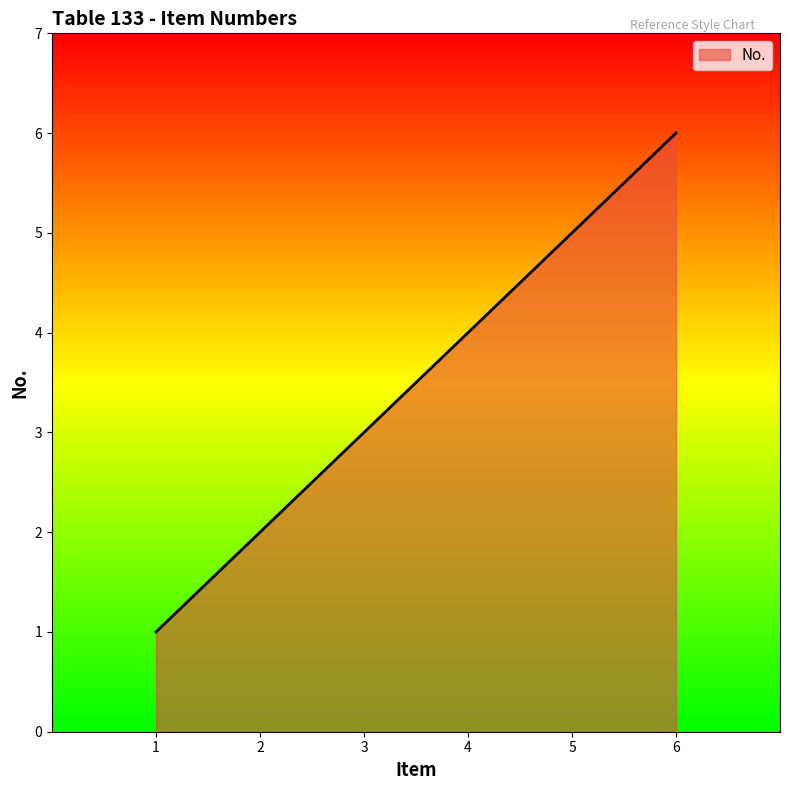

True or false: the data has more than 0 interior local peaks.

False